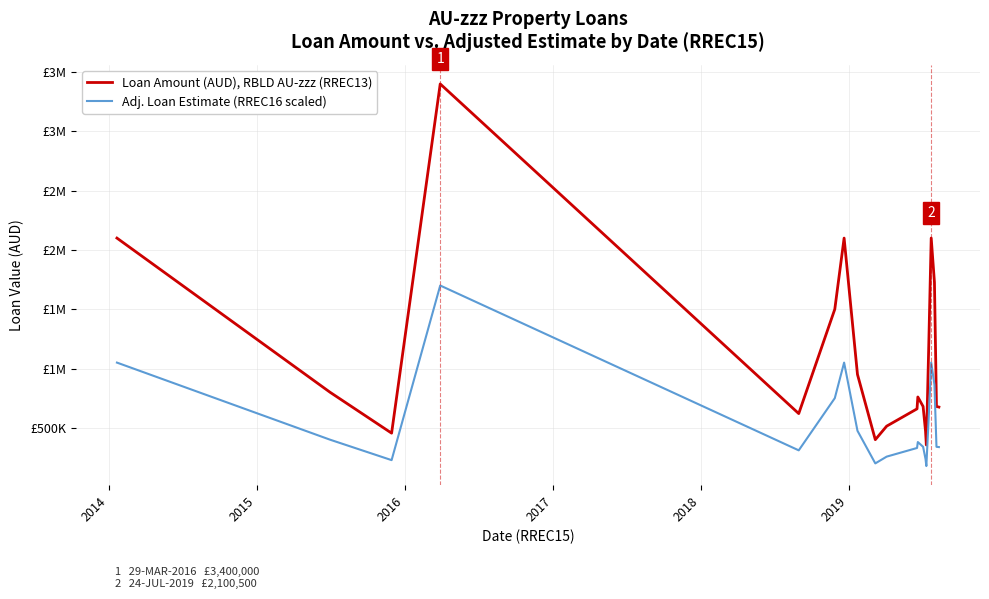

What are all the series names shown in the legend?

Loan Amount (AUD), RBLD AU-zzz (RREC13), Adj. Loan Estimate (RREC16 scaled)